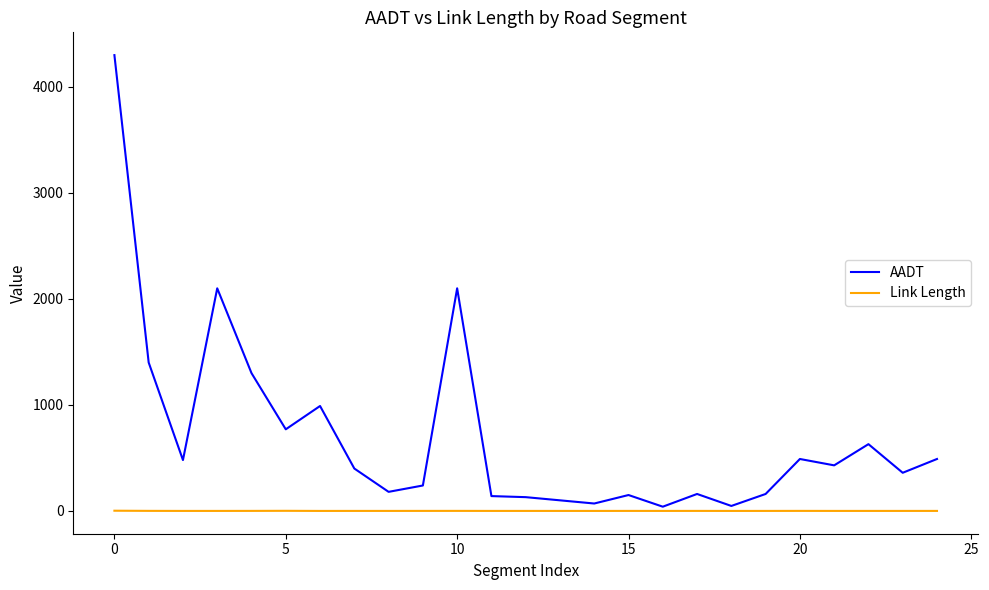

What is the highest value of the Link Length series?

2.1